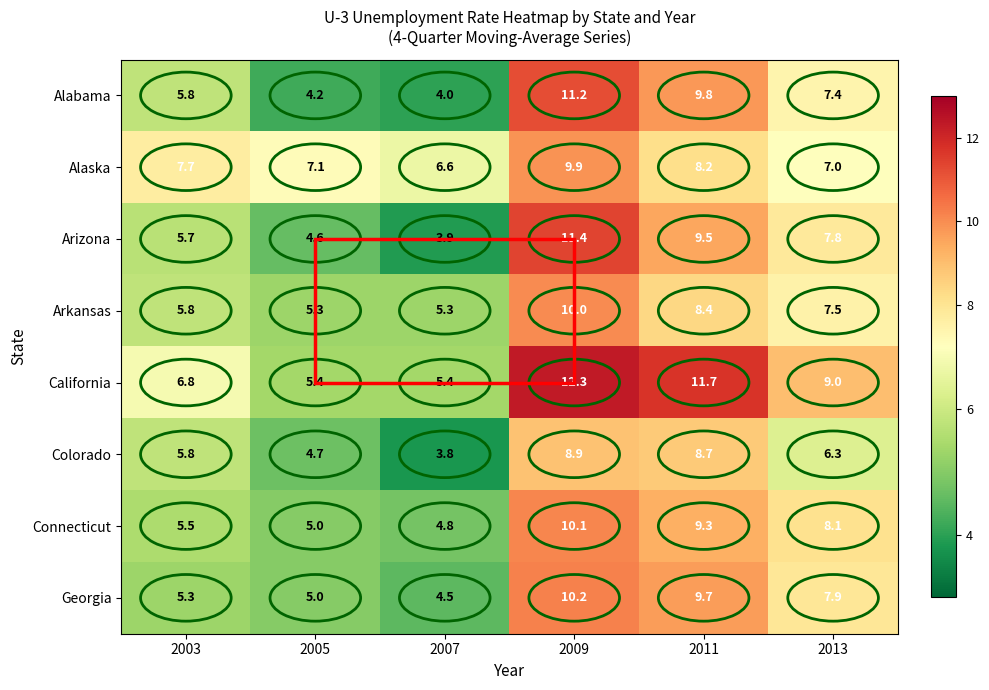

Rank the series by their maximum value, from lowest to highest.

Colorado, Alaska, Arkansas, Connecticut, Georgia, Alabama, Arizona, California